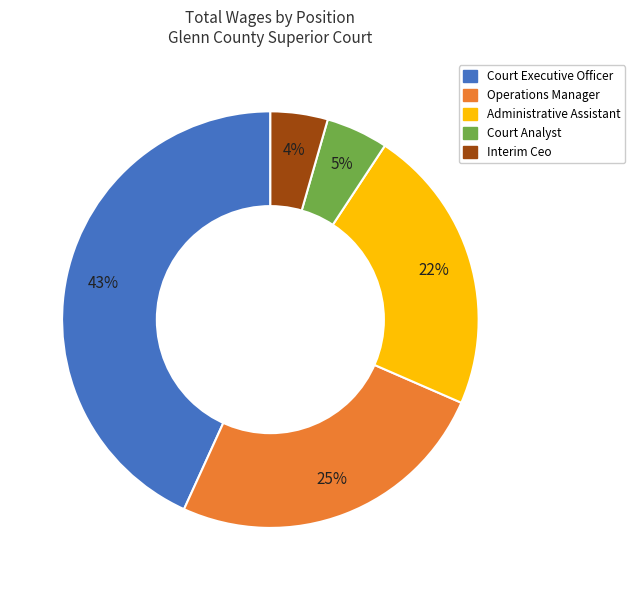

To the nearest percent, what is the difference between the largest and smallest slice percentages?

39%